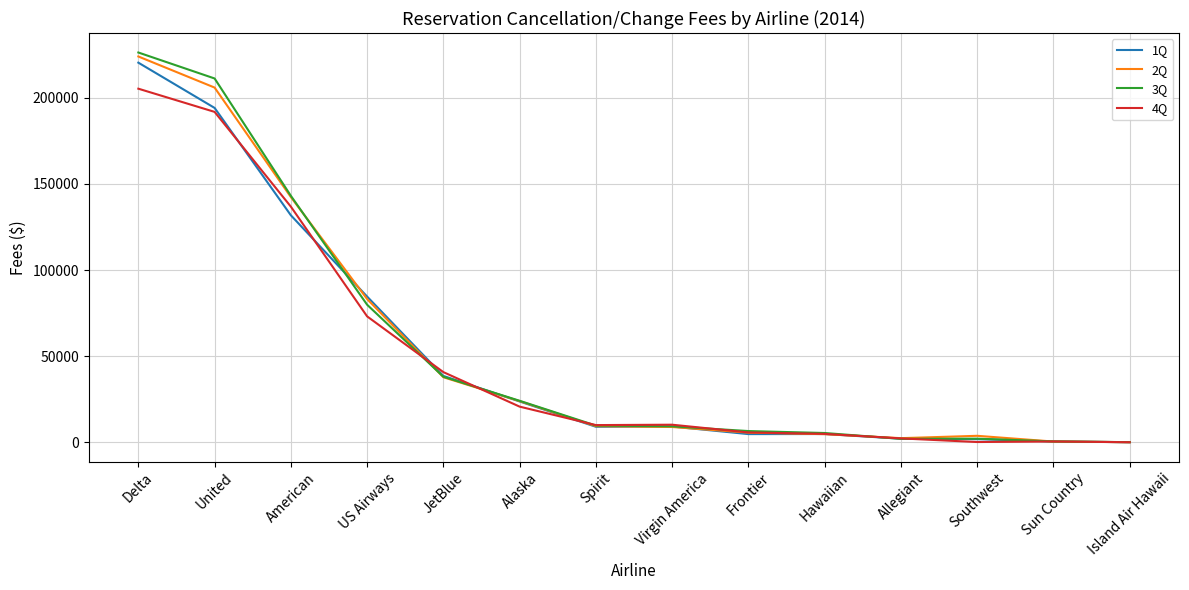

What is the spread (max minus min) of values at Delta?

20984